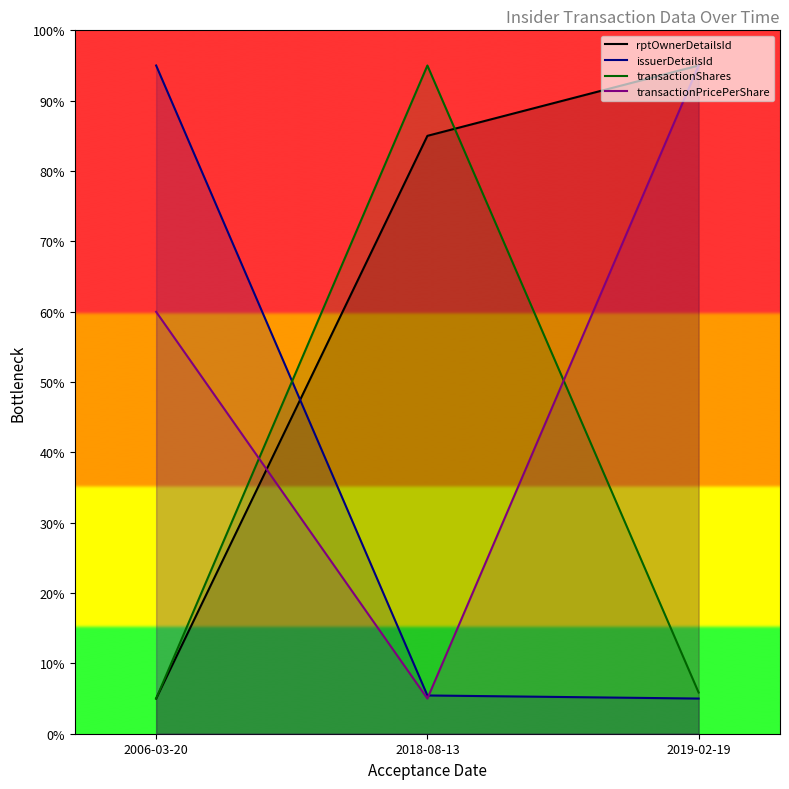

The value of rptOwnerDetailsId at 2018-08-13 is 85.0. True or false?

True